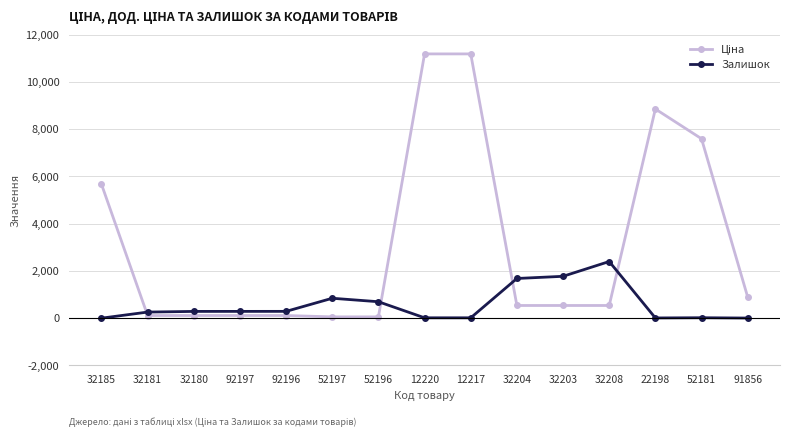

Between 92196 and 32208, which series saw the biggest shift?

Залишок